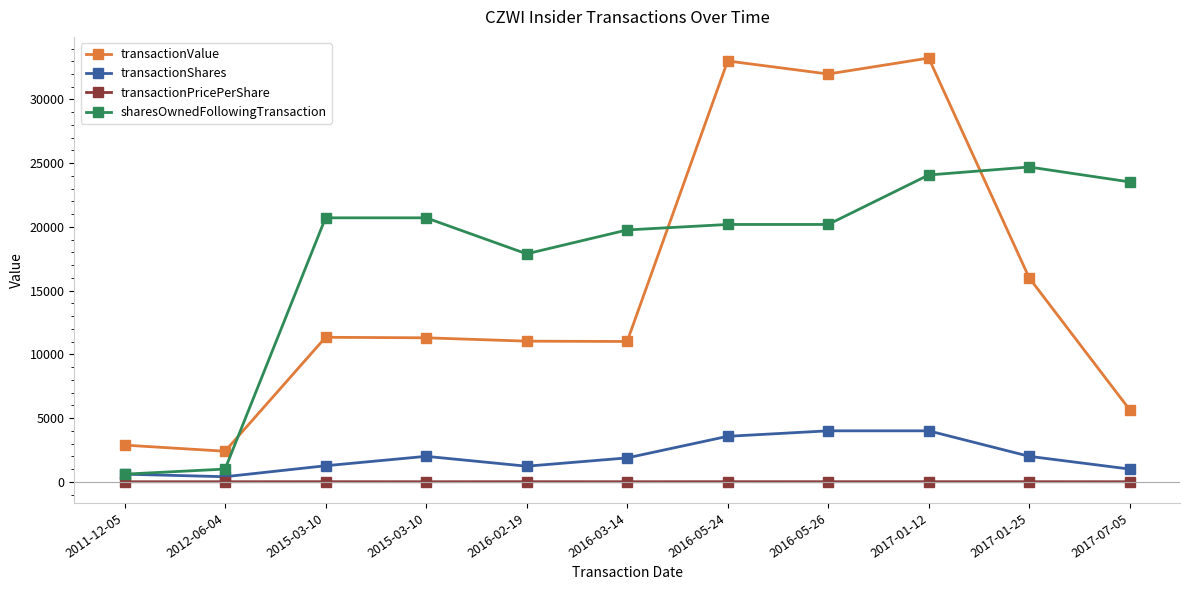

True or false: transactionValue has more than 0 points higher than both neighbors.

True